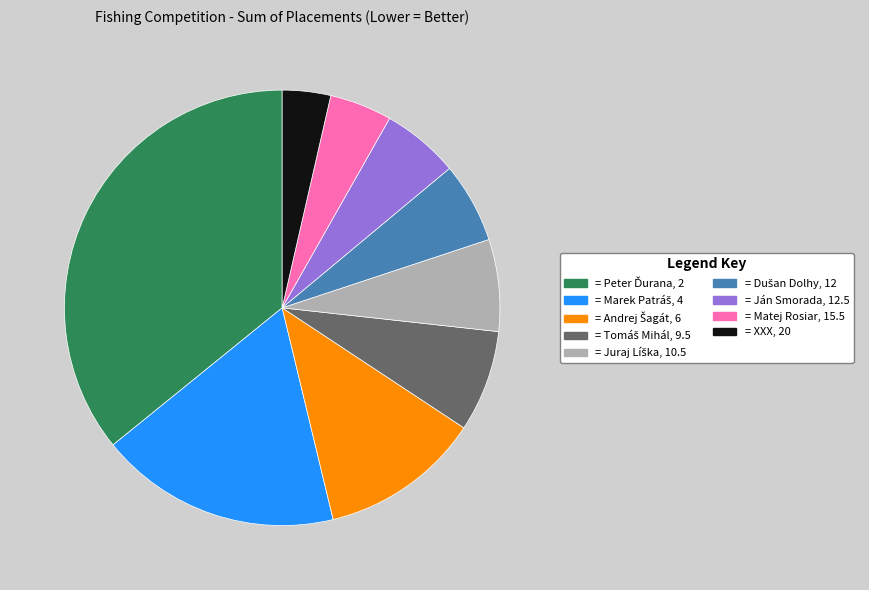

Is there any slice that represents more than half of the pie?

No